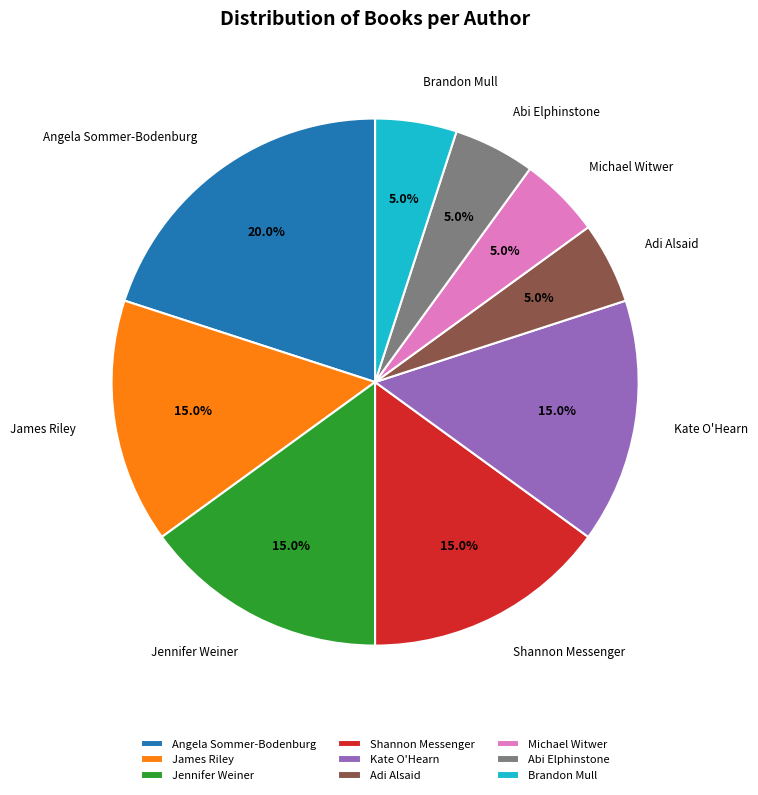

True or false: James Riley accounts for 24% of the total.

False